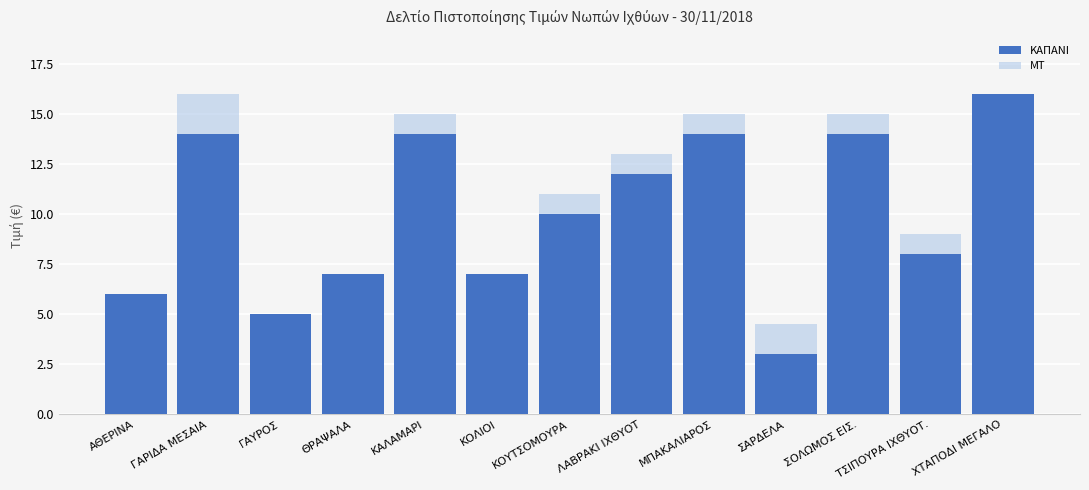

What is the maximum value for ΜΤ?

16.0